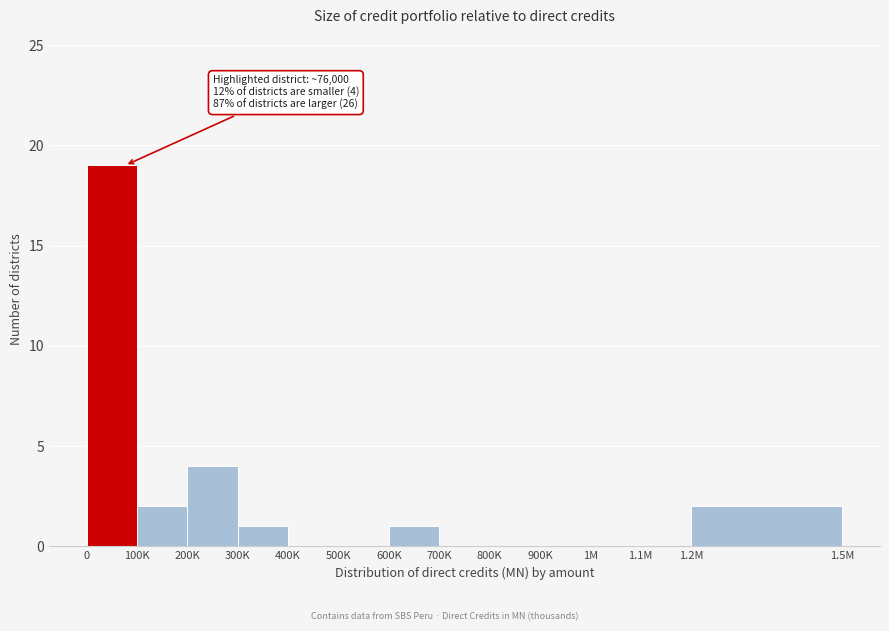

Reading right to left, list all the values displayed in this chart.

1.2M=2	1.1M=0	1M=0	900K=0	800K=0	700K=0	600K=1	500K=0	400K=0	300K=1	200K=4	100K=2	0=19